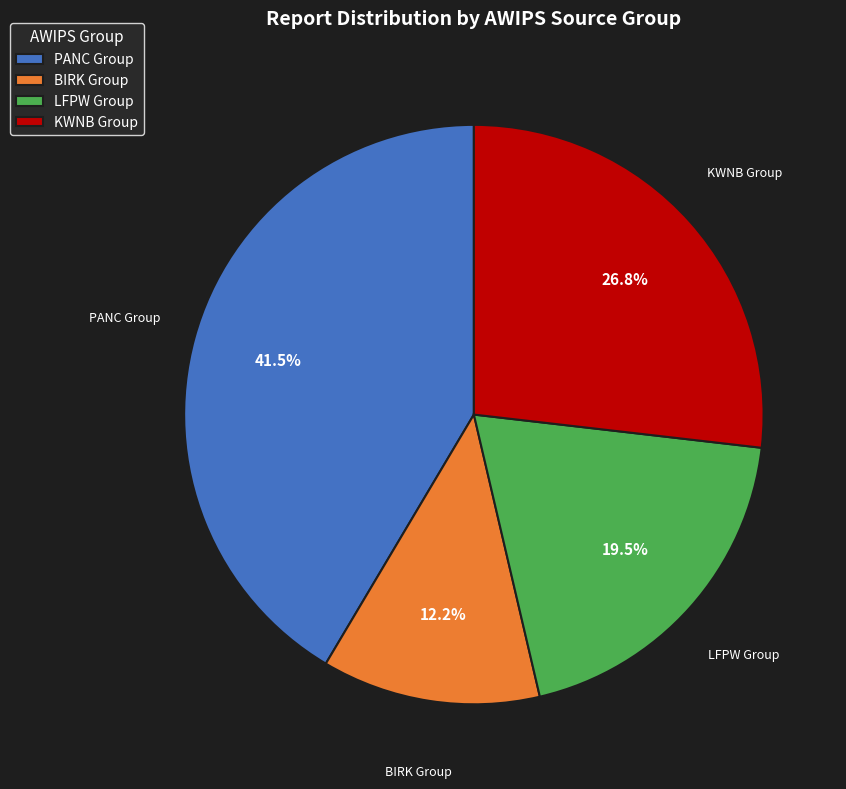

Count the number of slices in the pie.

4